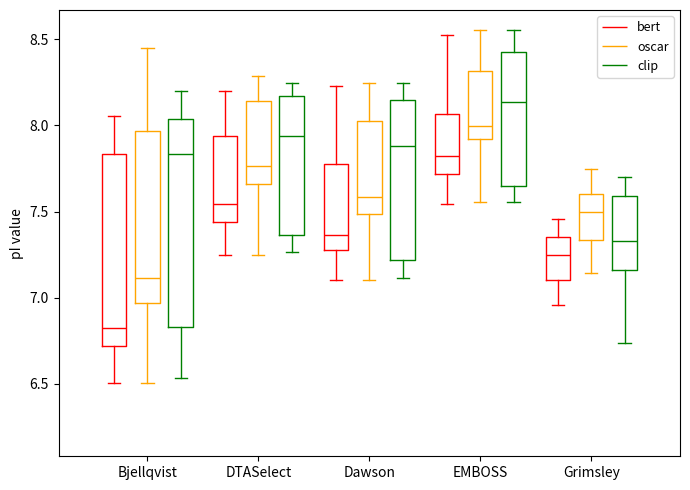

Which box is the tallest, from its lower edge to its upper edge?

Bjellqvist (clip)